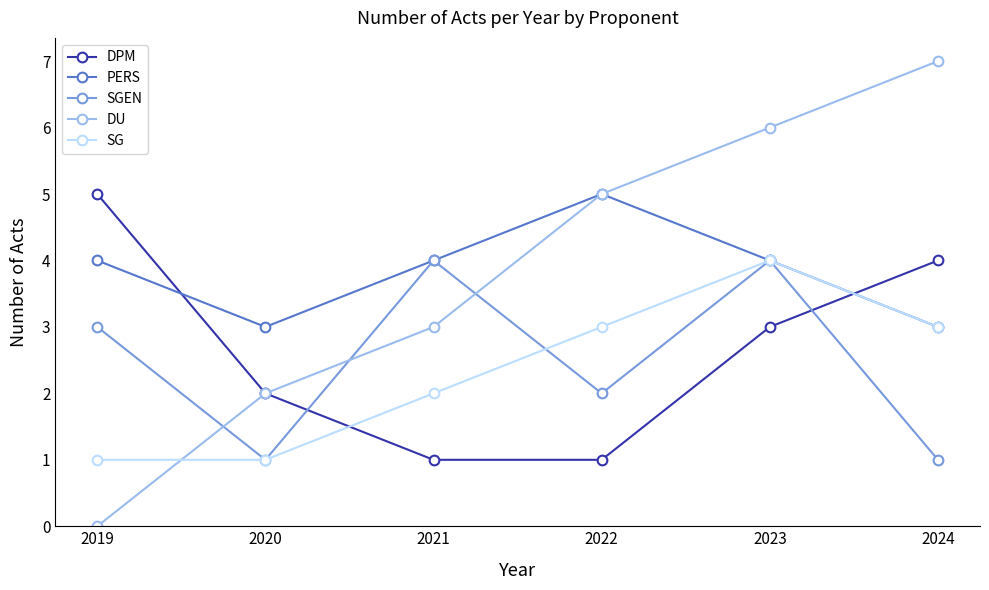

Reading left to right, what are all the values shown in this chart?

DPM: 5	2	1	1	3	4
PERS: 4	3	4	5	4	3
SGEN: 3	1	4	2	4	1
DU: 0	2	3	5	6	7
SG: 1	1	2	3	4	3